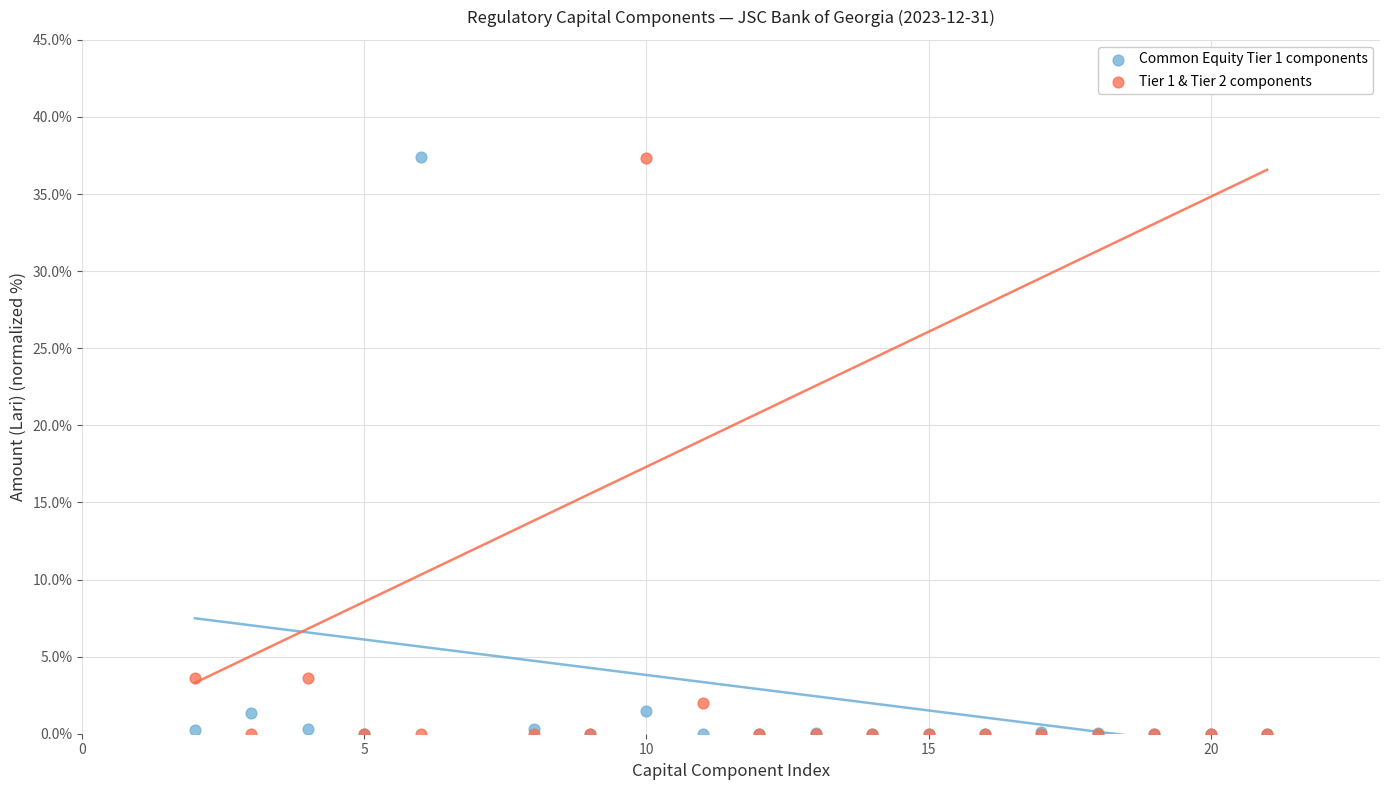

What are all the series names shown in the legend?

Common Equity Tier 1 components, Tier 1 & Tier 2 components